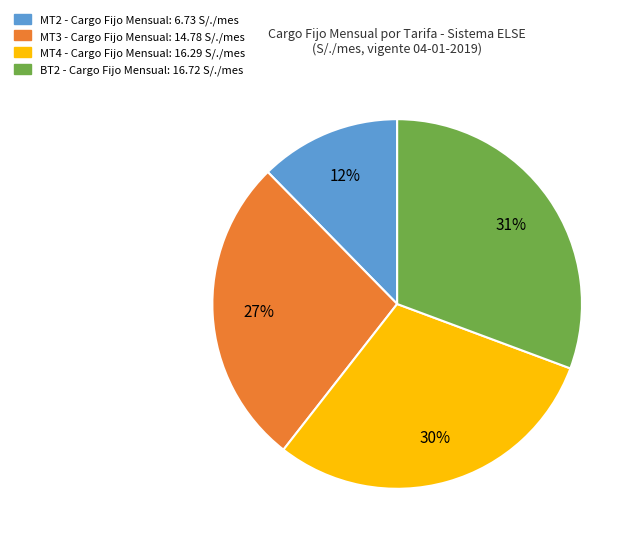

How many slices are in this pie chart?

4